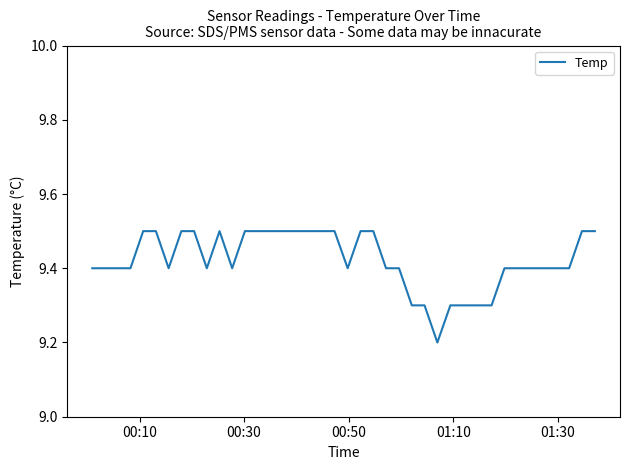

What is the minimum value shown in the chart?

9.2